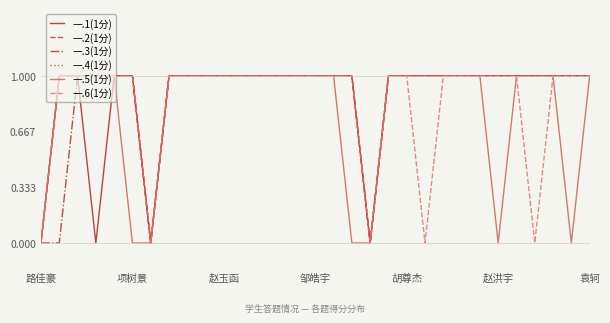

How many lines are shown in the chart?

6